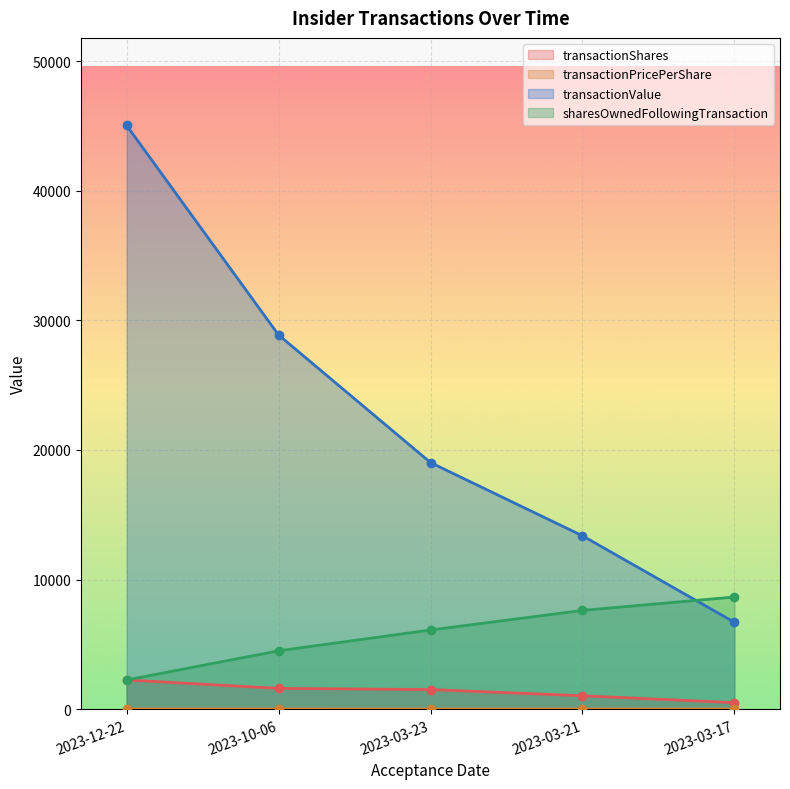

Which has a higher value, 2023-03-23 or 2023-12-22?

2023-12-22